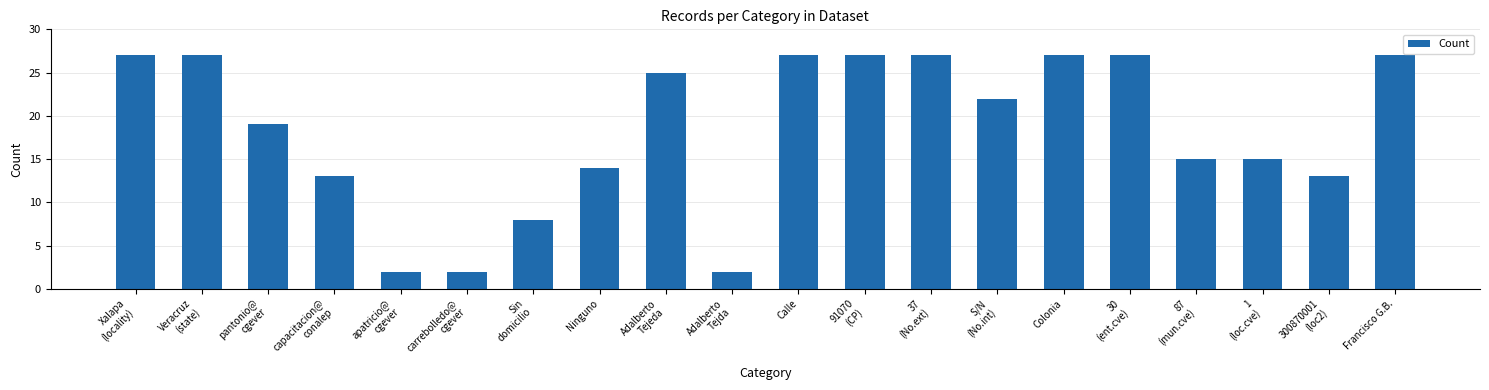

Where does the data first go above 22?

Xalapa
(locality)